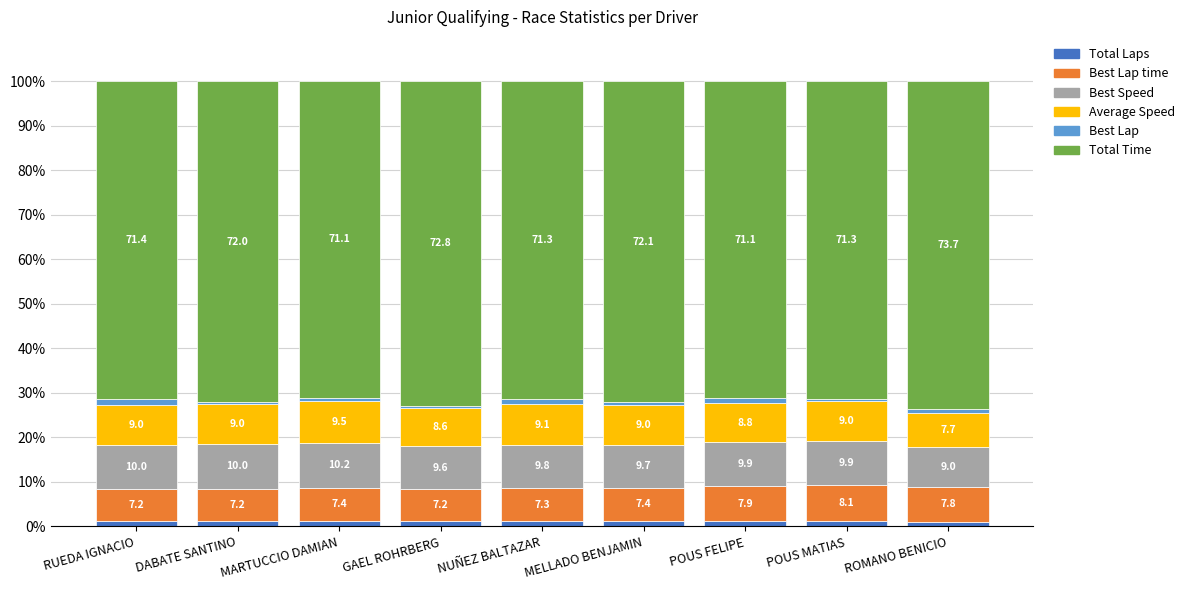

How many Total Laps values are between 1 and 2?

9